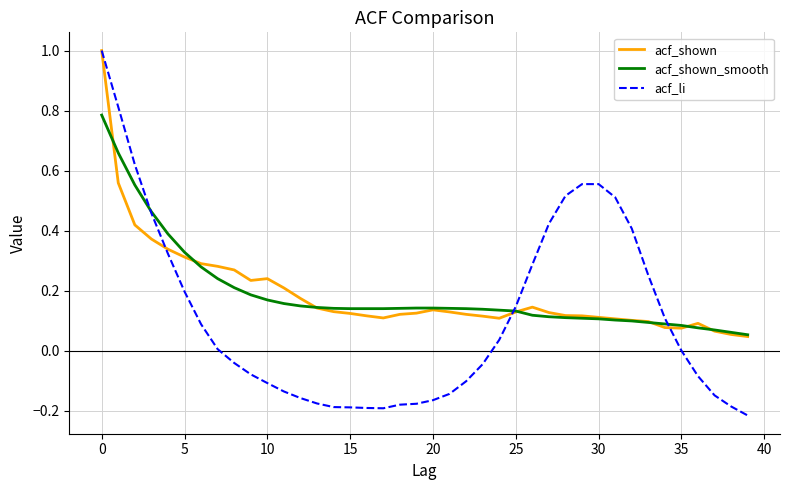

What is the greatest value displayed?

1.0